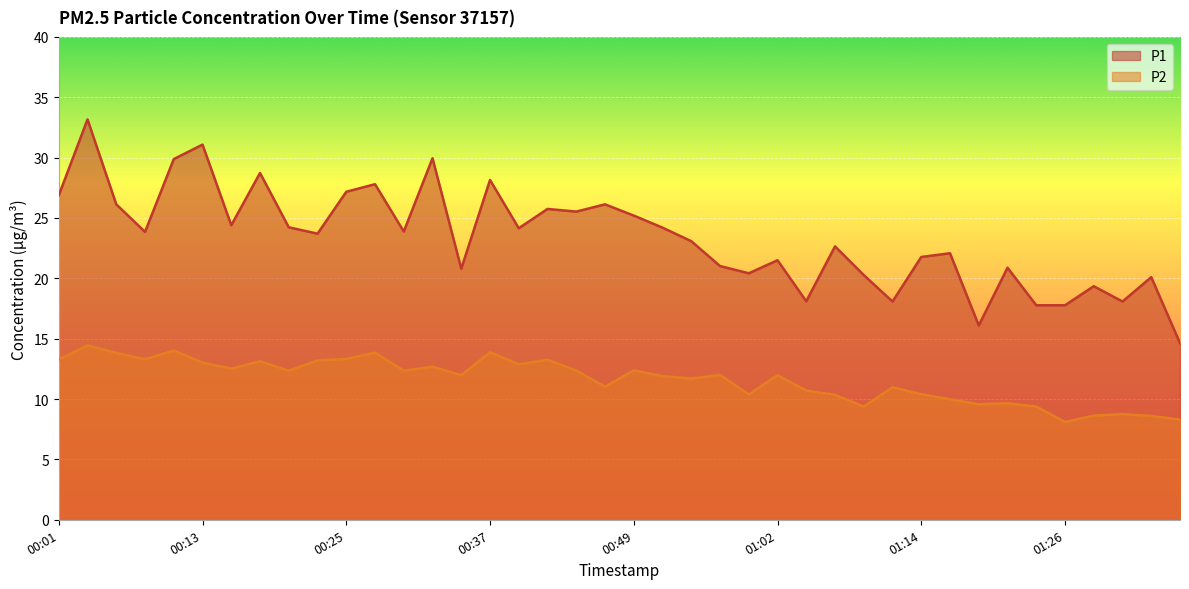

In P2, how many points are lower than both neighbors (excluding endpoints)?

12